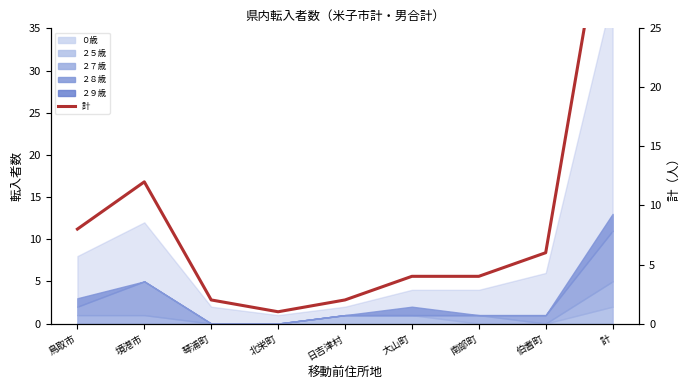

Does the chart have visible grid lines?

No